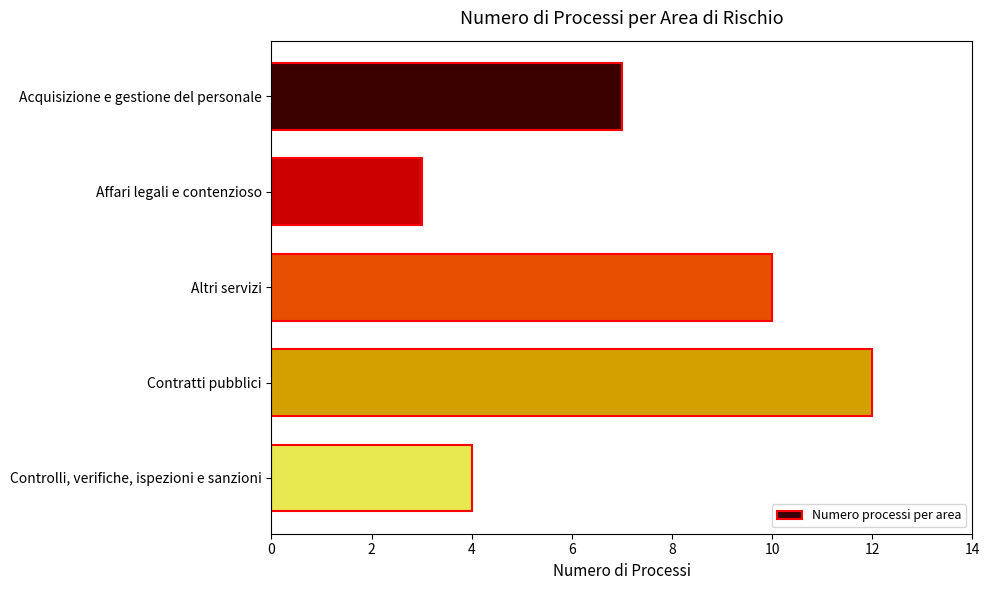

What is the difference between the second highest and second lowest values?

6